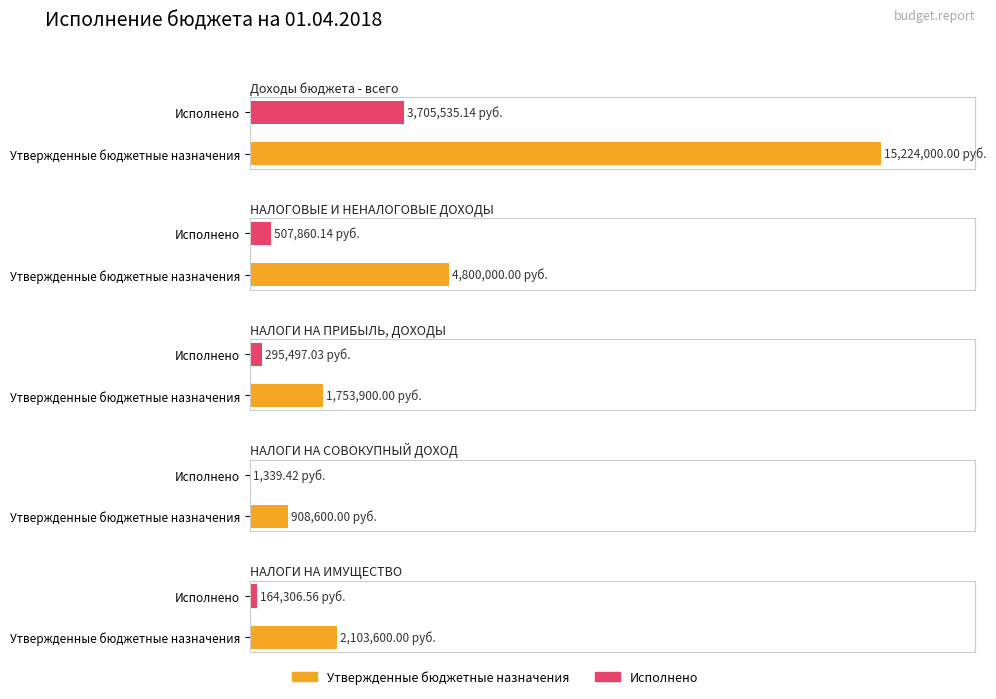

What is the label of the 5th bar from the right?

Доходы бюджета - всего